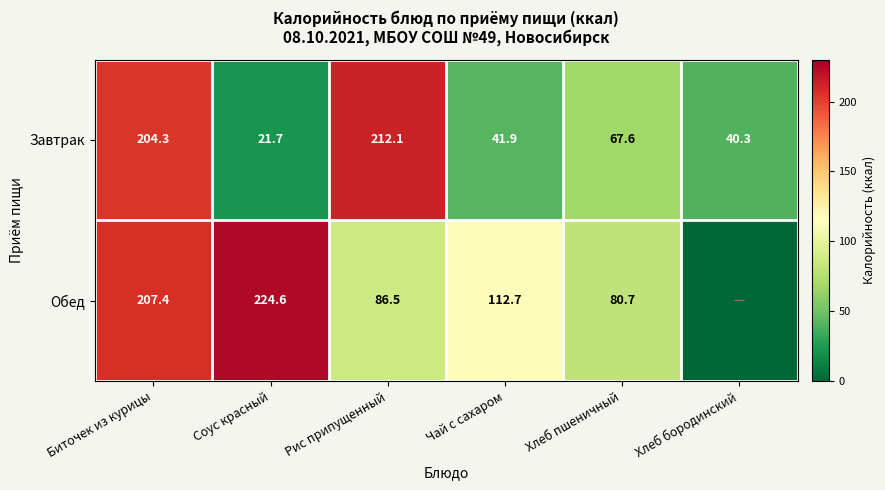

Which has a higher value, Соус красный or Чай с сахаром?

Чай с сахаром